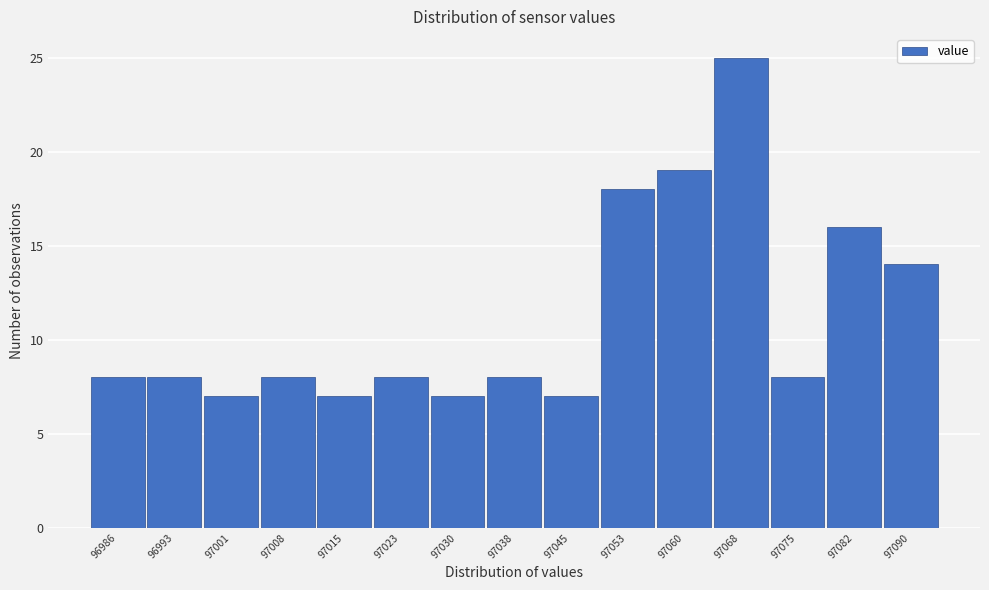

Reading left to right, transcribe this chart: for each bar, give the range it covers on the x-axis and its height. Neither the bar edges nor the heights are printed on the chart, so give them approximately, as read against the axes.

96982 to 96989: 8
96989 to 96997: 8
96997 to 97004: 7
97004 to 97012: 8
97012 to 97019: 7
97019 to 97027: 8
97027 to 97034: 7
97034 to 97042: 8
97042 to 97049: 7
97049 to 97056: 18
97056 to 97064: 19
97064 to 97071: 25
97071 to 97079: 8
97079 to 97086: 16
97086 to 97094: 14